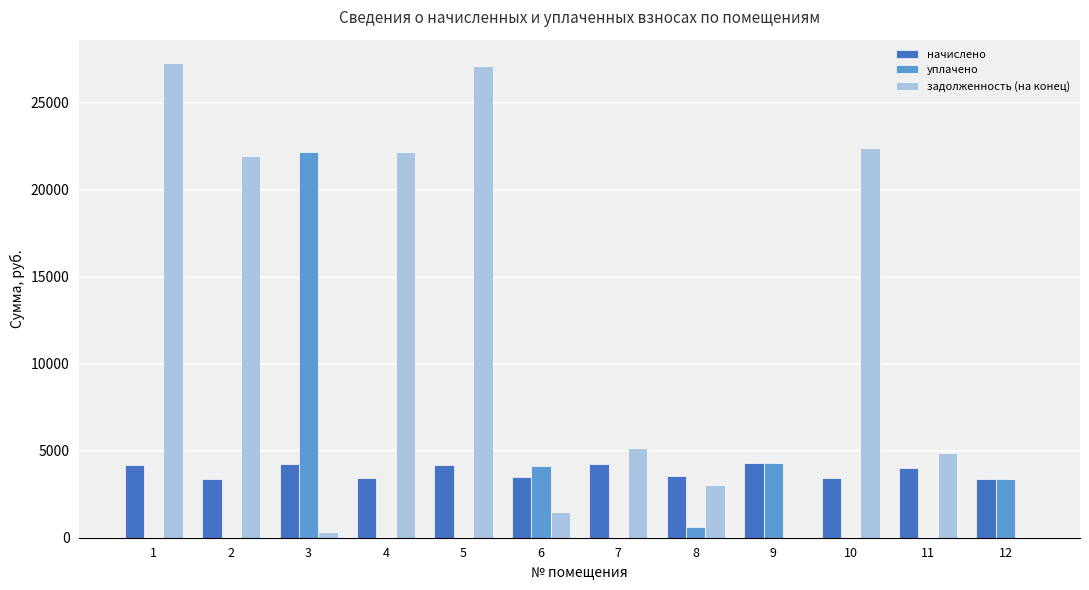

Between 7 and 10, which series saw the biggest shift?

задолженность (на конец)